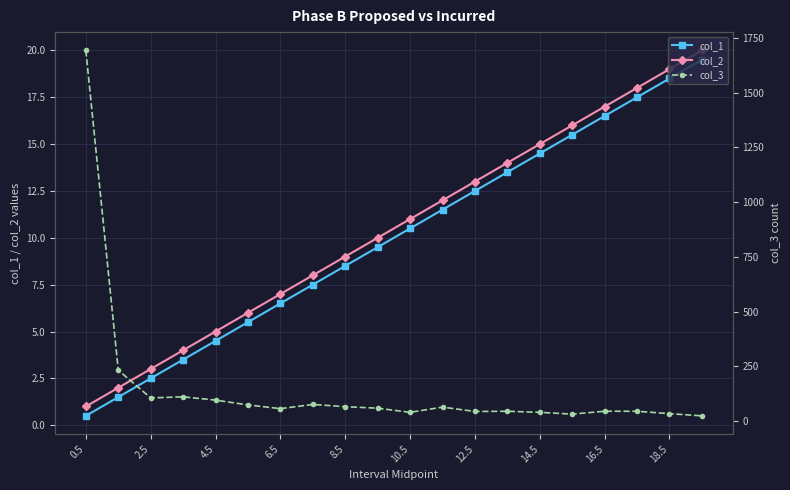

What is the greatest value displayed?

1694.0